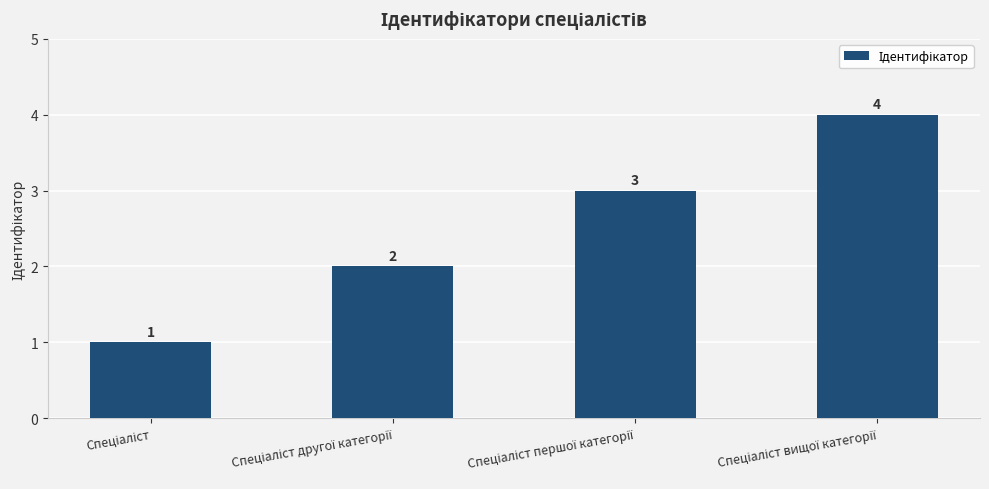

Count the values in the range 2 to 4.

3